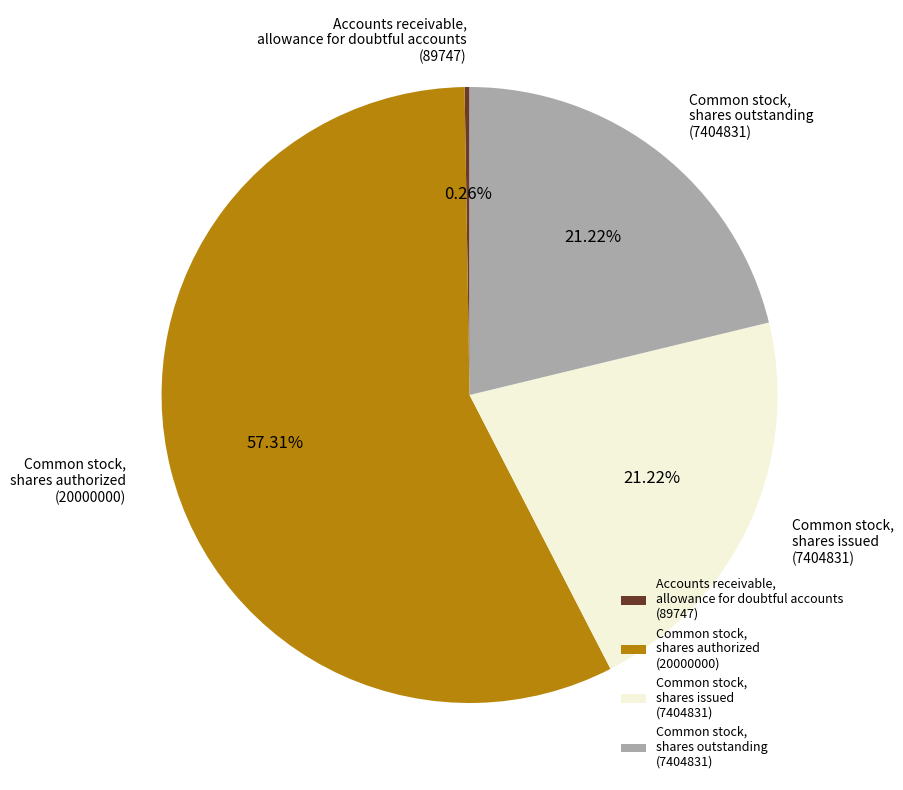

Approximately how many times larger is the value at Common stock, shares outstanding (7404831) compared to Common stock, shares authorized (20000000)?

0.4